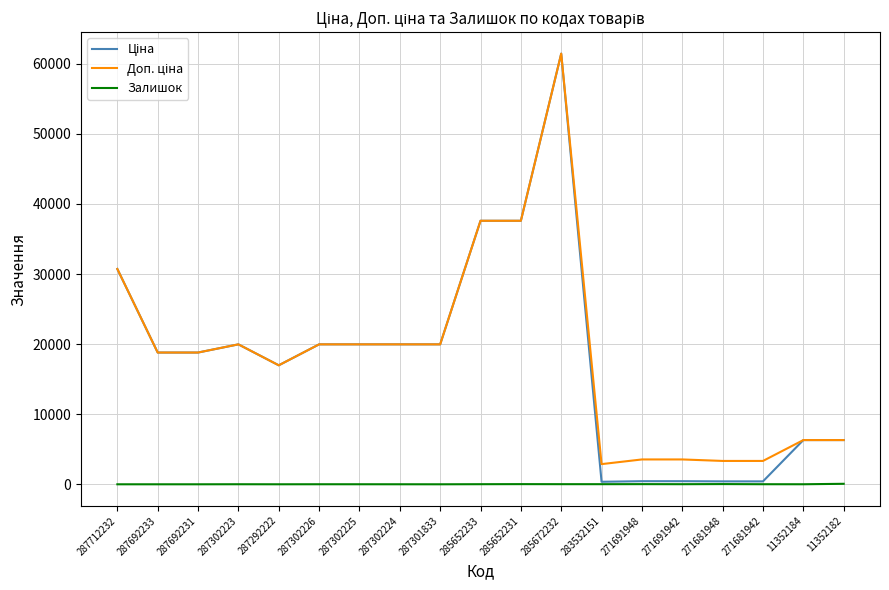

What is the maximum value shown in the chart?

61434.3